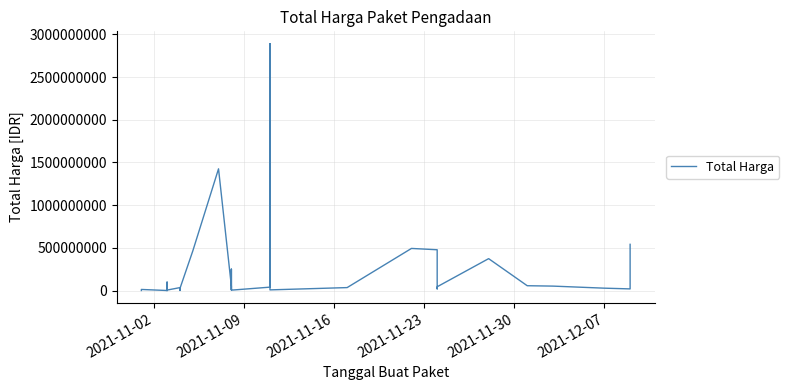

How many points are higher than both their immediate neighbors (excluding endpoints)?

10